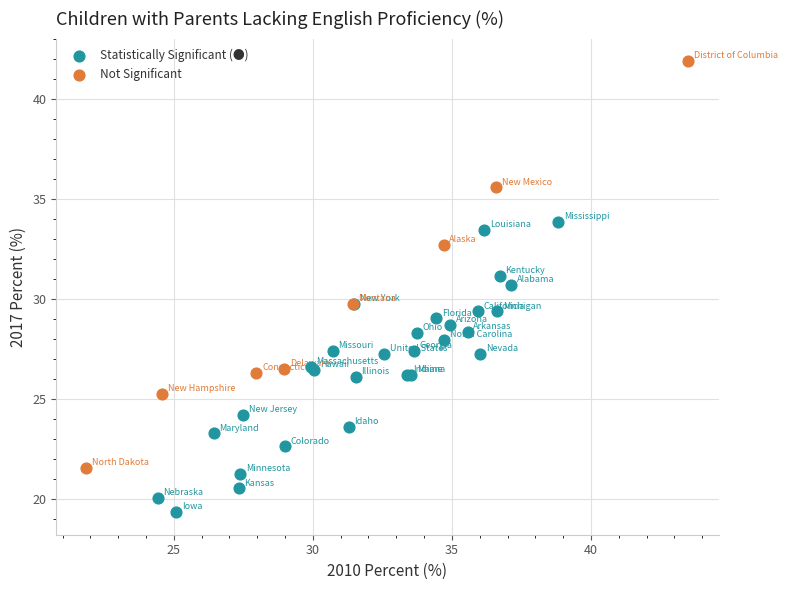

What are all the series names shown in the legend?

Statistically Significant (●), Not Significant